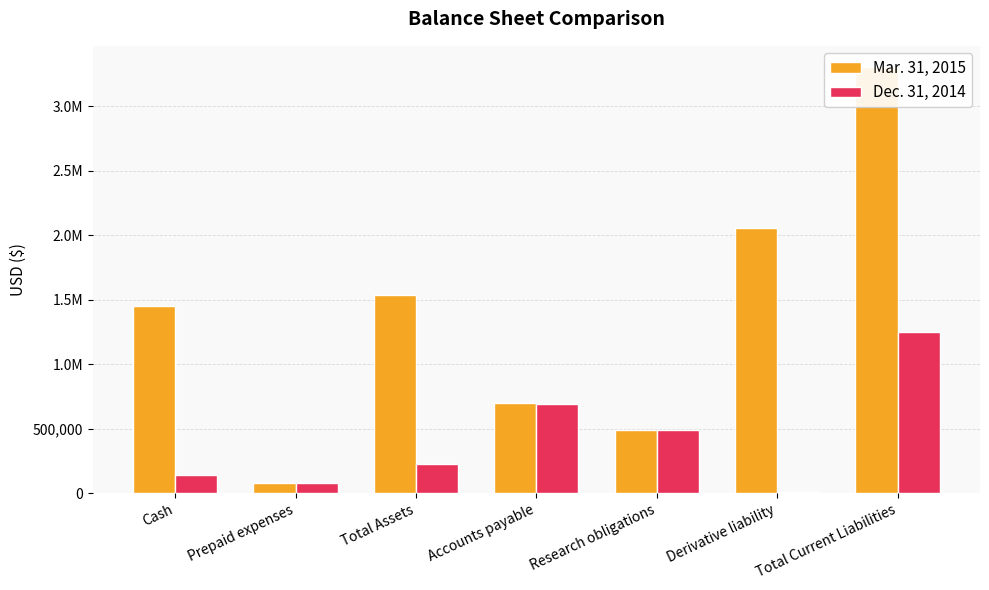

Which category has the lowest value across all series?

Derivative liability